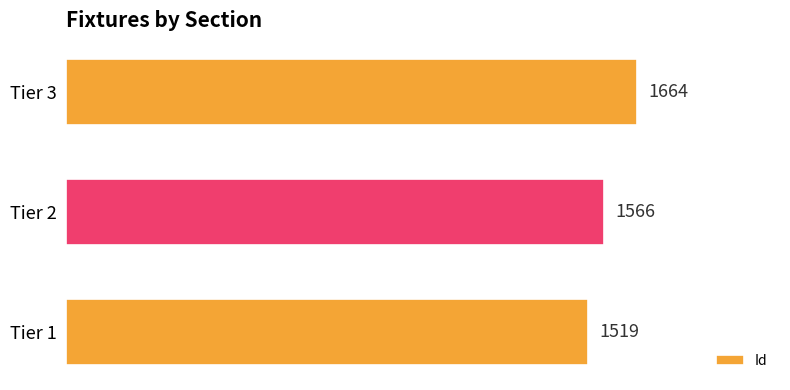

List the labels in order of value, largest first.

Tier 3, Tier 2, Tier 1